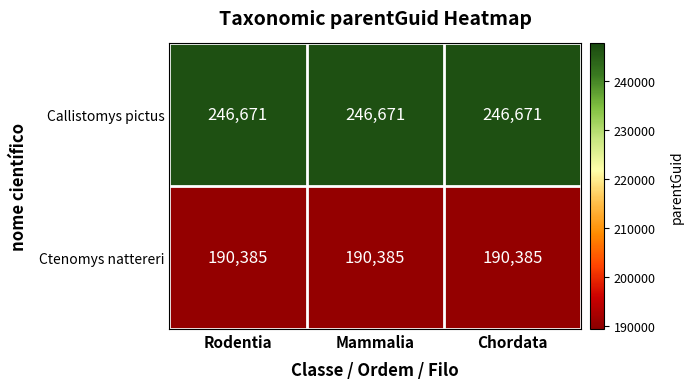

What is the sum of the Callistomys pictus values at Mammalia and Chordata?

493342